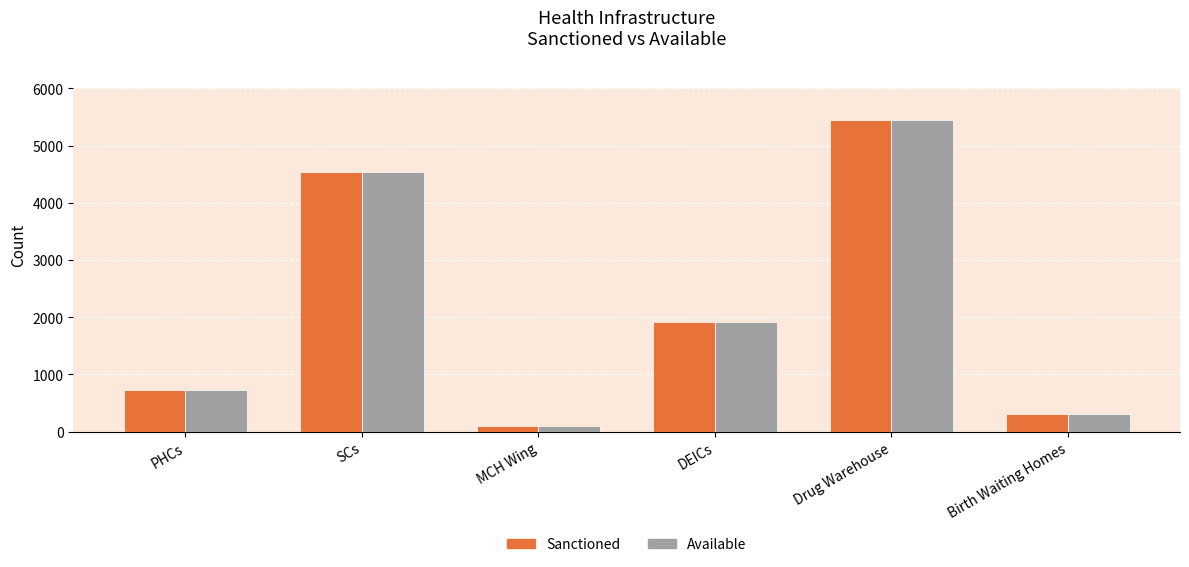

Is it true that Sanctioned equals 1511 at Drug Warehouse?

False